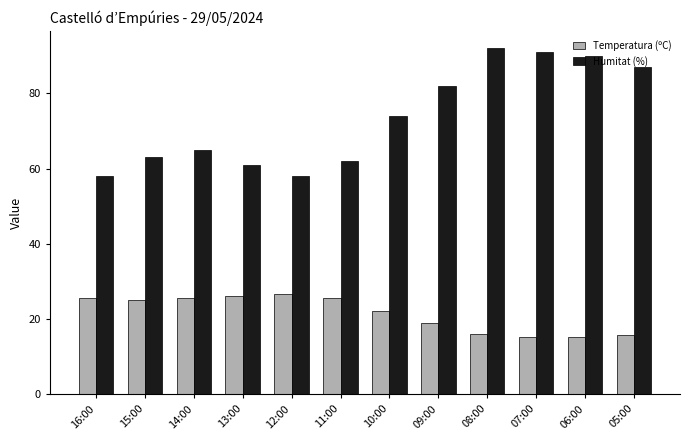

What is the difference between the highest and lowest values at 10:00?

51.8